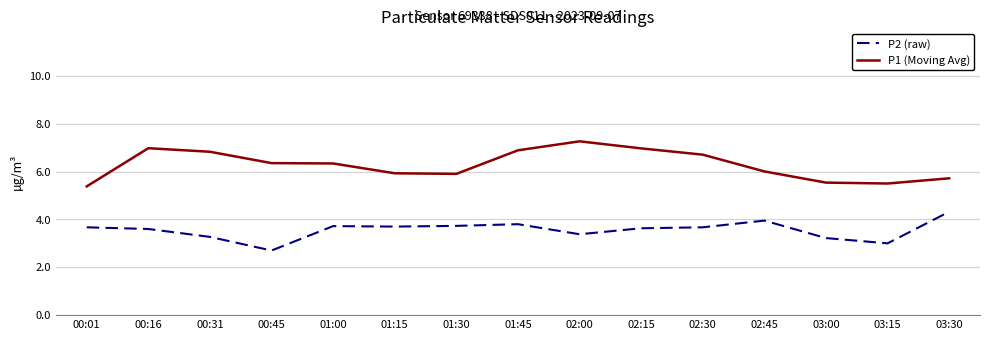

What is the sum of the P2 (raw) values at 01:45 and 02:00?

7.2